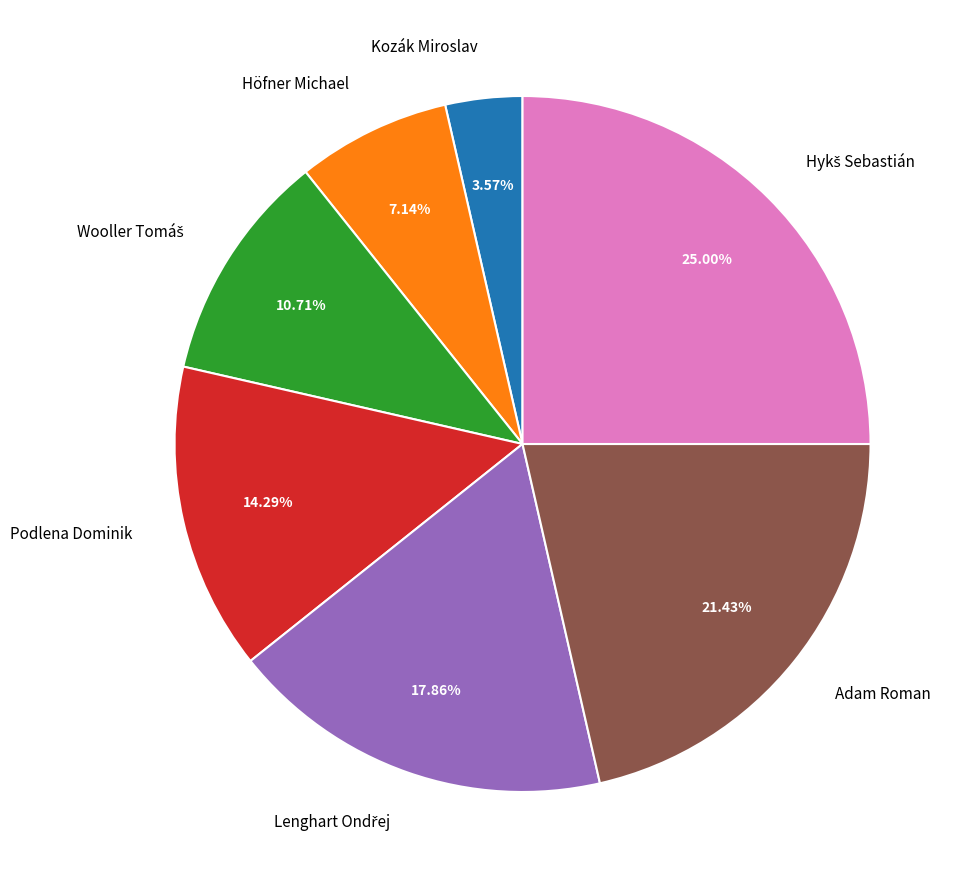

Between Kozák Miroslav and Podlena Dominik, which is larger?

Podlena Dominik